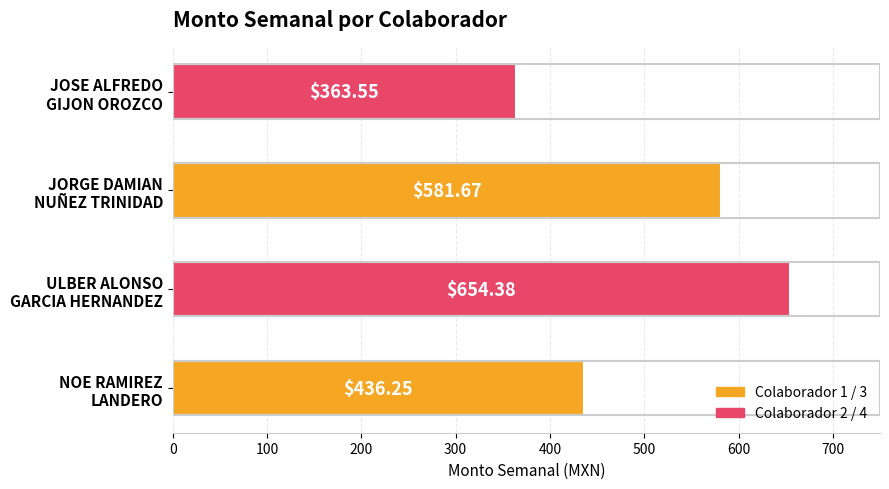

What is the average value?

509.0